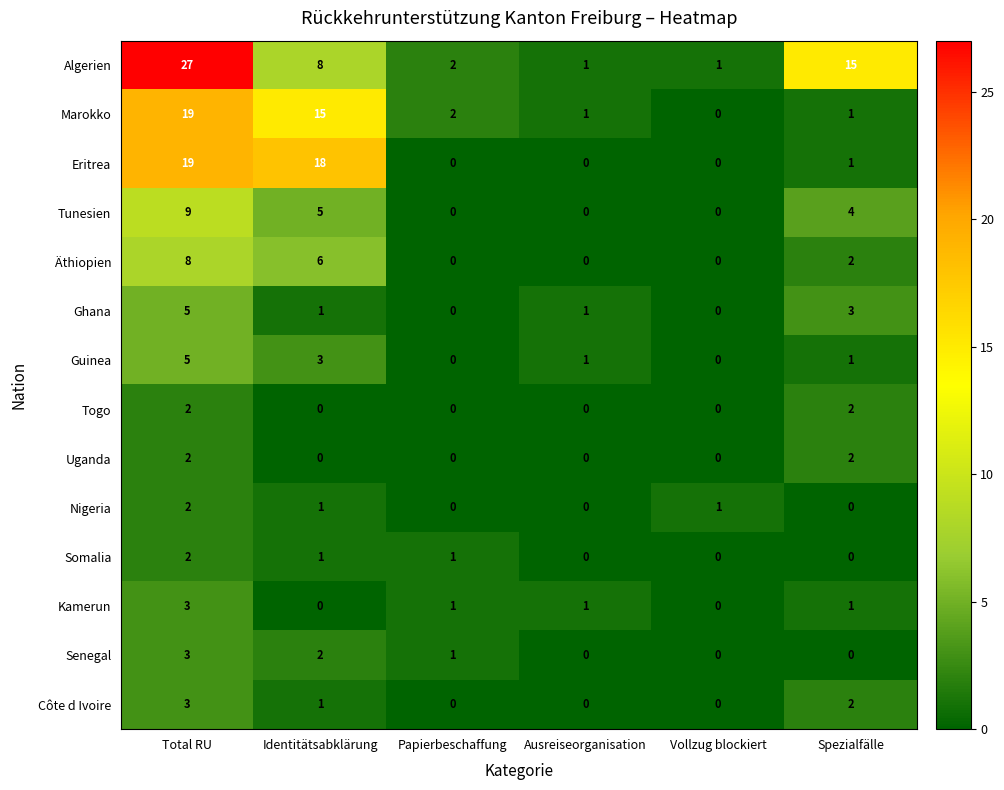

At which label does Marokko first exceed 2?

Total RU